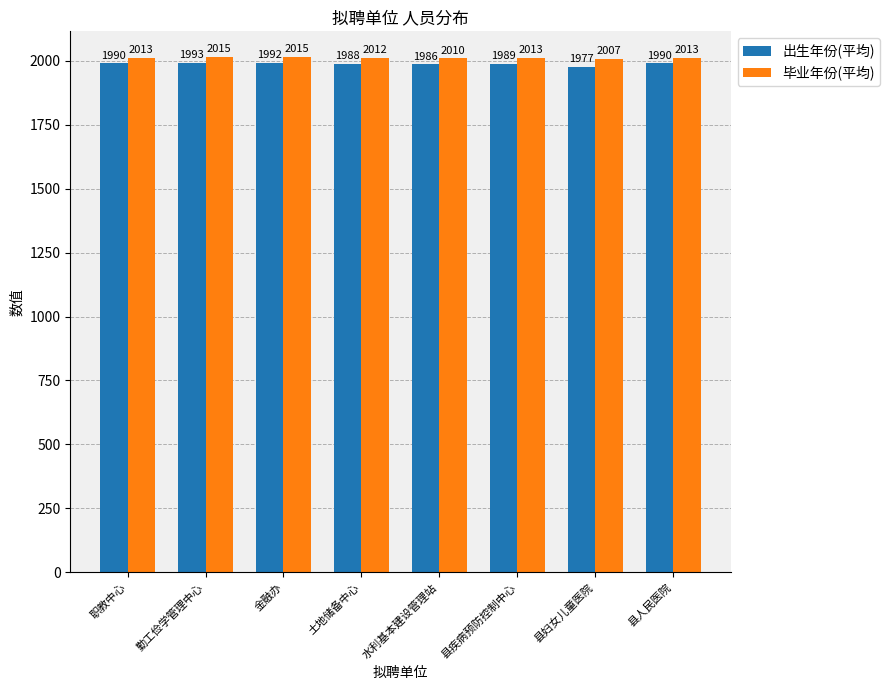

How many data points in 毕业年份(平均) are less than 2013?

3